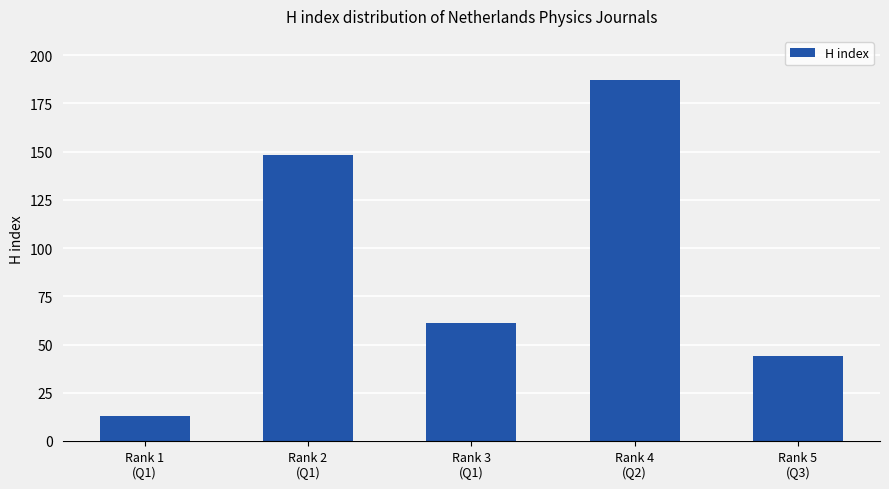

What is the change in value from Rank 1
(Q1) to Rank 2
(Q1)?

+135